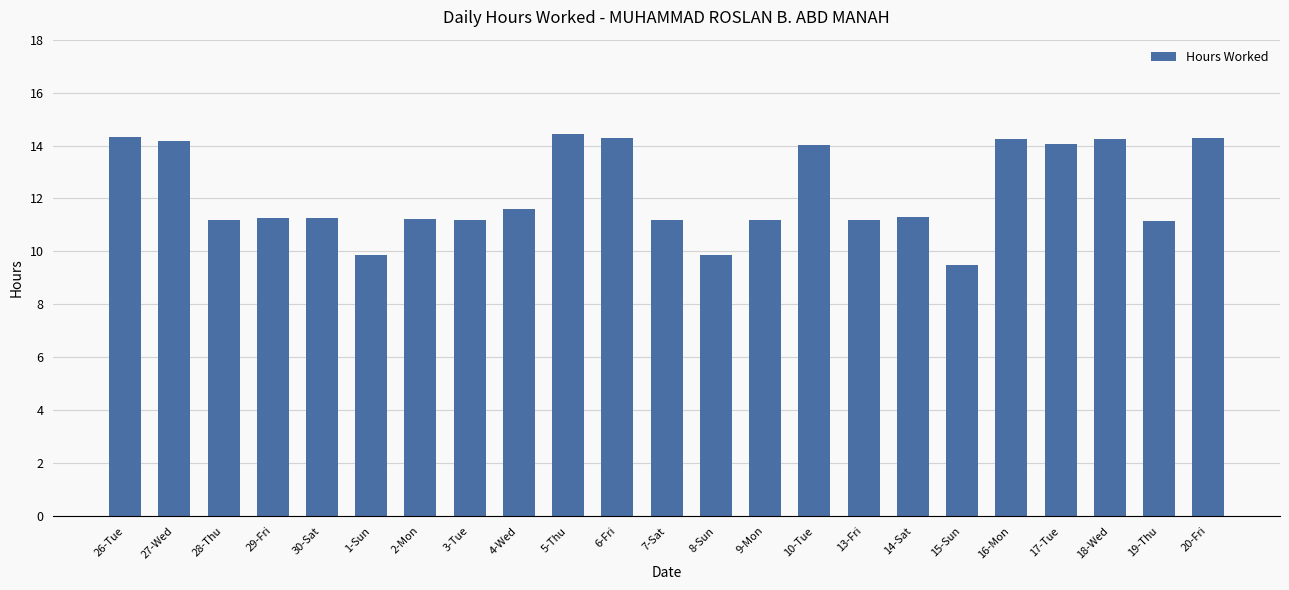

What is the average value?

12.2